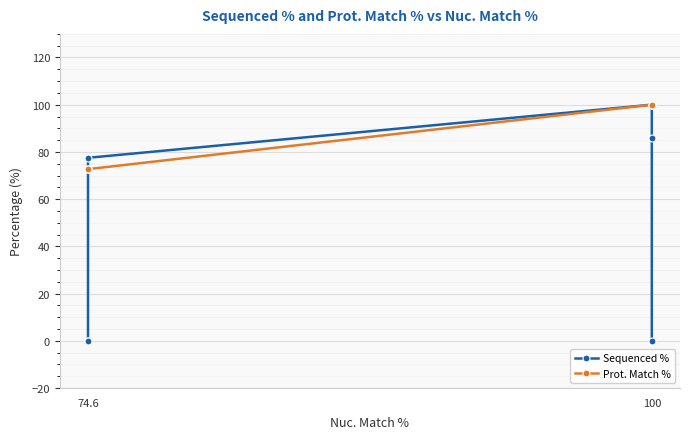

Is it true that Prot. Match % equals 72.7 at 74.6?

True